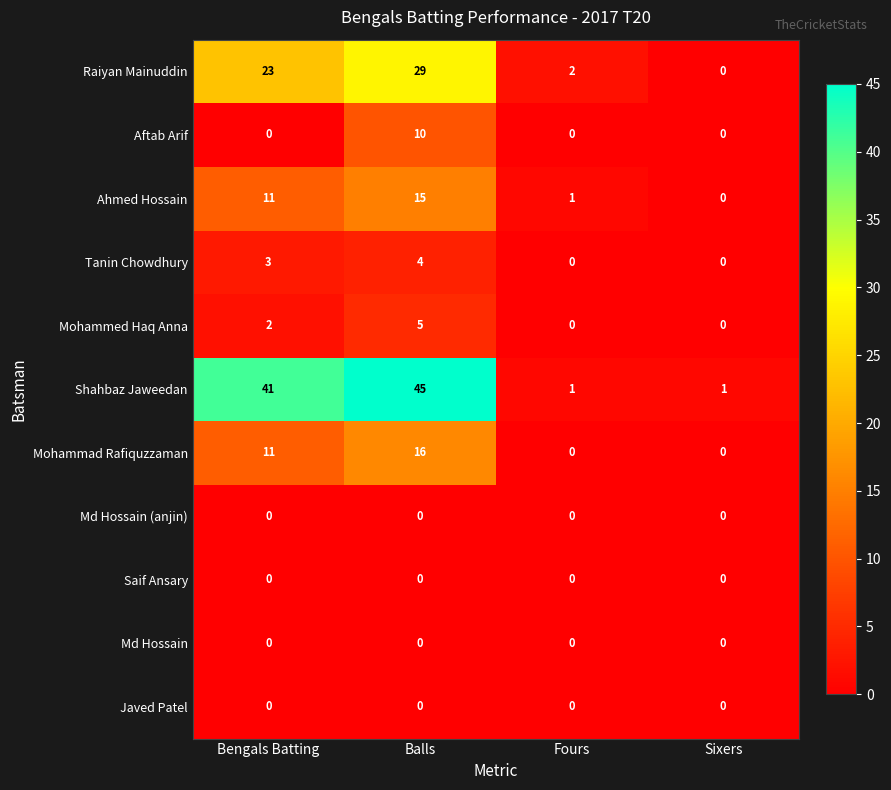

Is it true that Ahmed Hossain equals 15 at Balls?

True